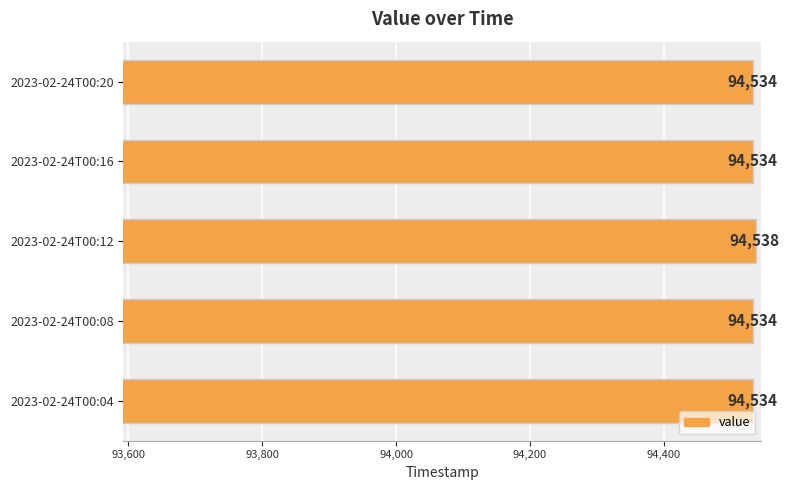

What is the sum of all values?

472674